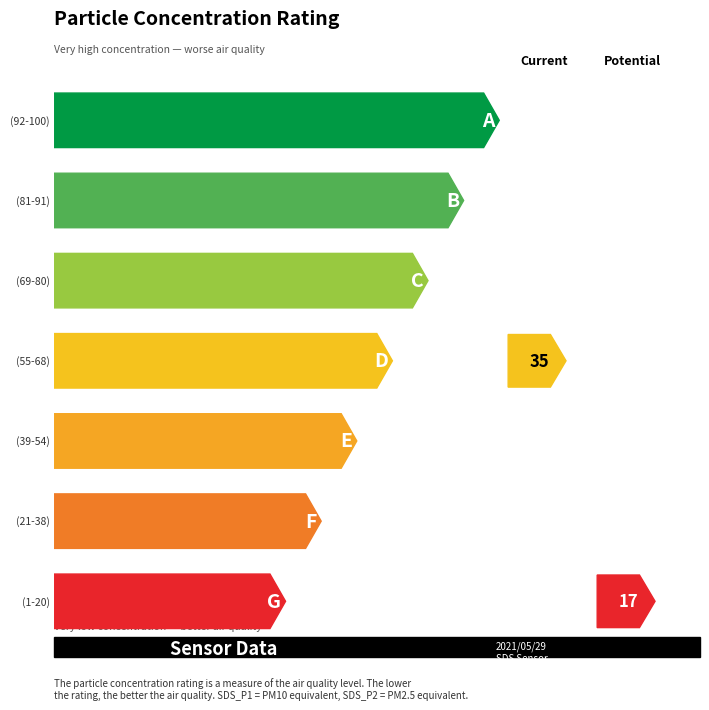

True or false: SDS_P2 has a value of 10.4 at 00:32.

False